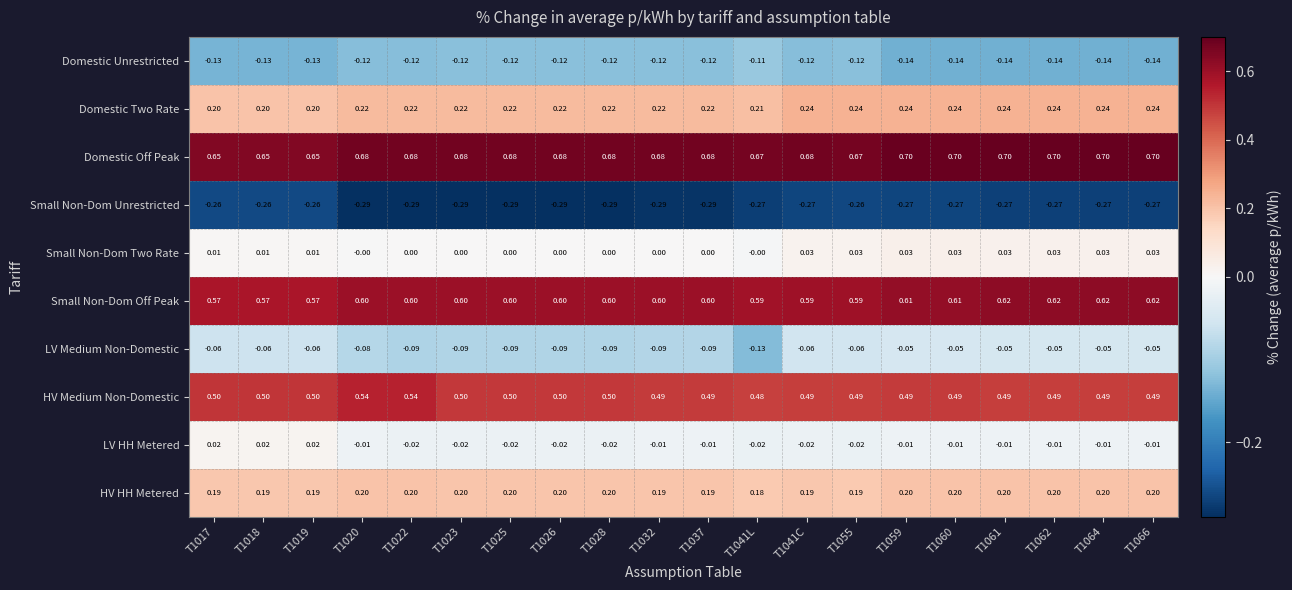

Count the number of categories in the chart.

20